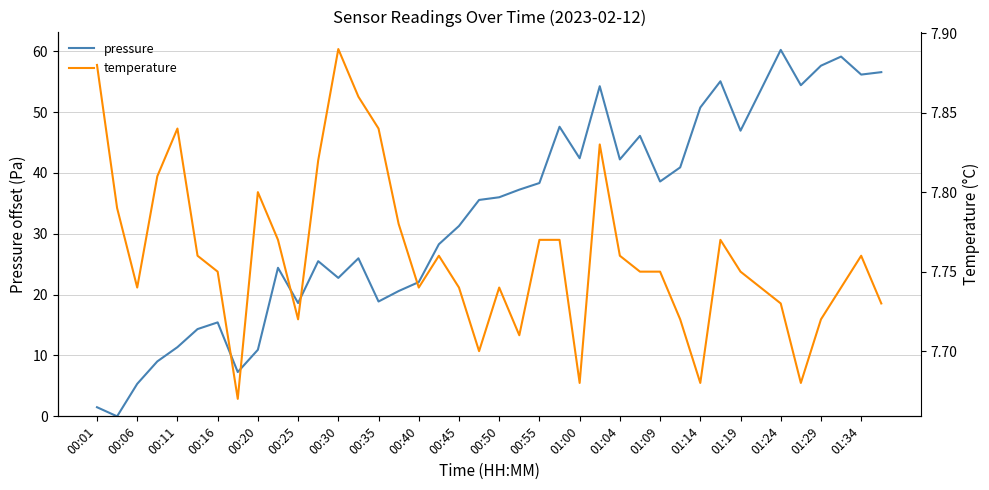

List the series in order of their overall mean, highest first.

pressure, temperature